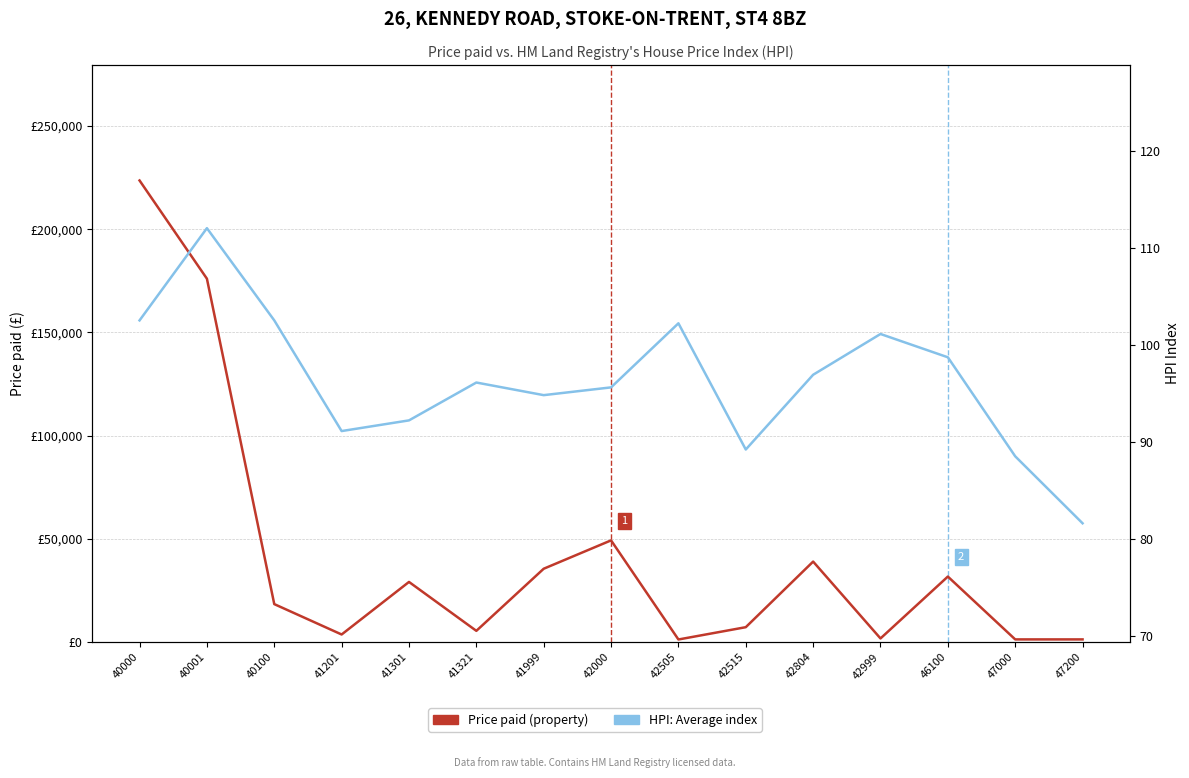

Which series has the largest range (max minus min)?

Price paid (property)